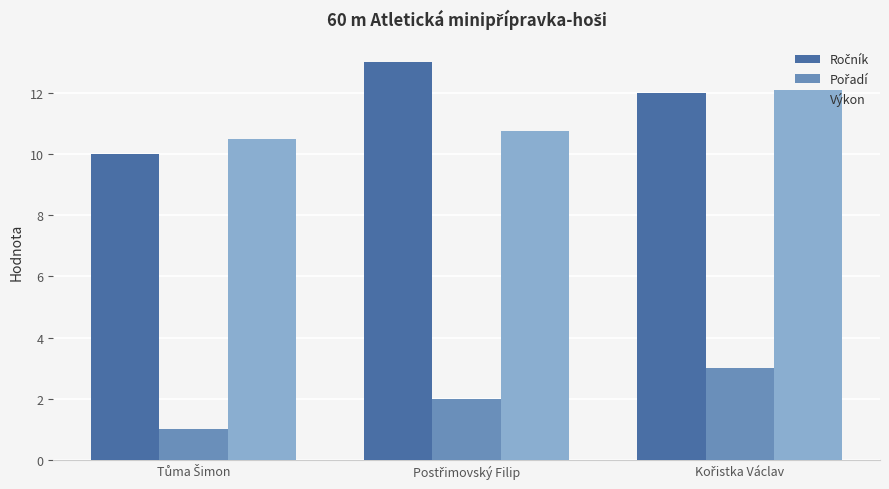

At how many categories does at least one series exceed 12?

2